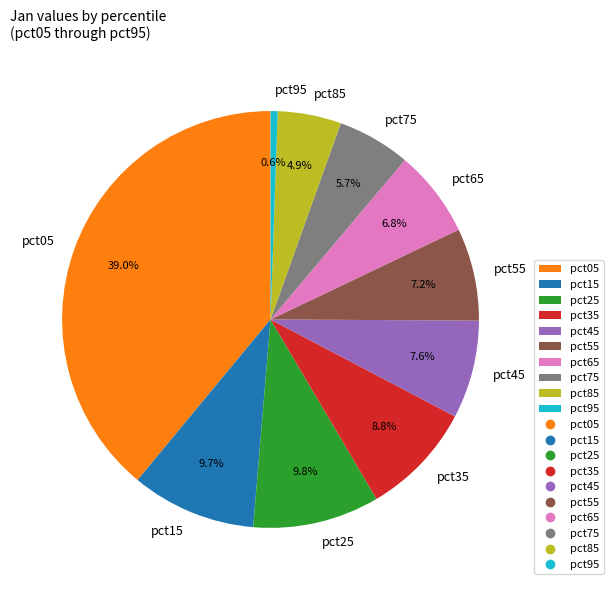

Approximately how many times larger is the value at pct15 compared to pct45?

1.3